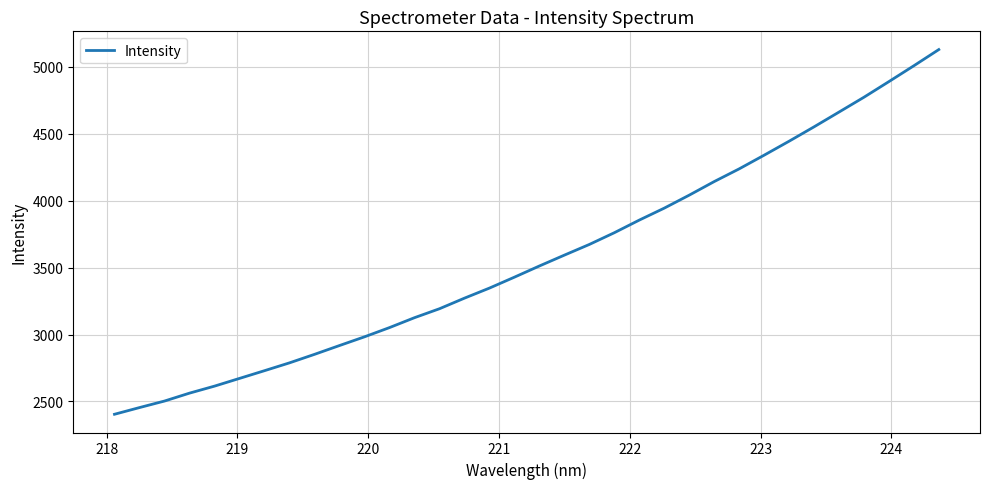

What is the greatest value displayed?

5129.1